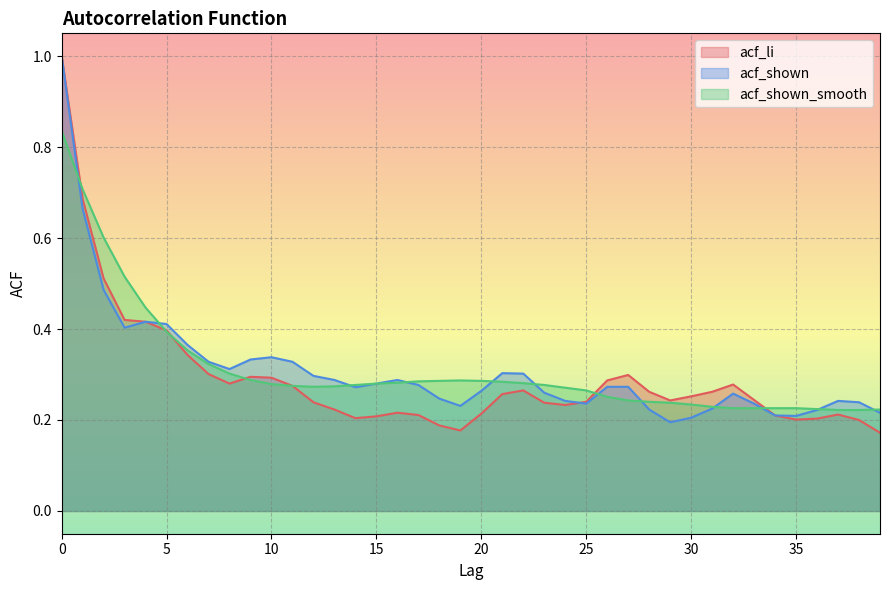

Which series has the largest total across all categories?

acf_shown_smooth